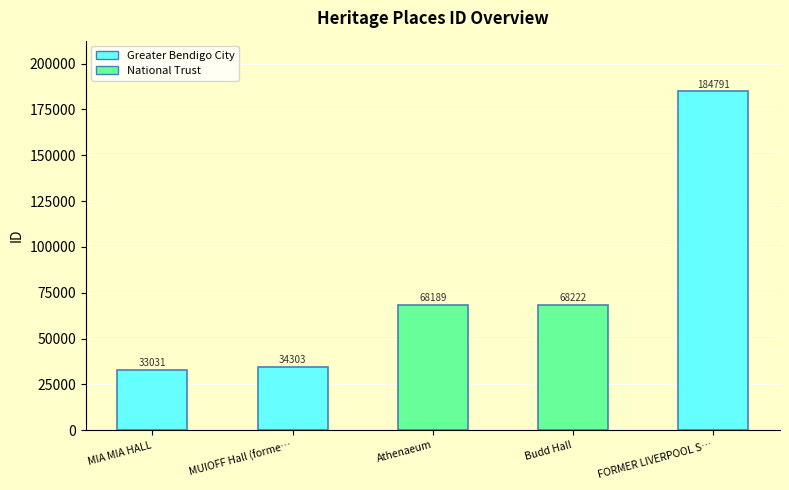

Reading left to right, what are all the values shown in this chart?

MIA MIA HALL=33031	MUIOFF Hall (former)=34303	Athenaeum=68189	Budd Hall=68222	FORMER LIVERPOOL STORE=184791